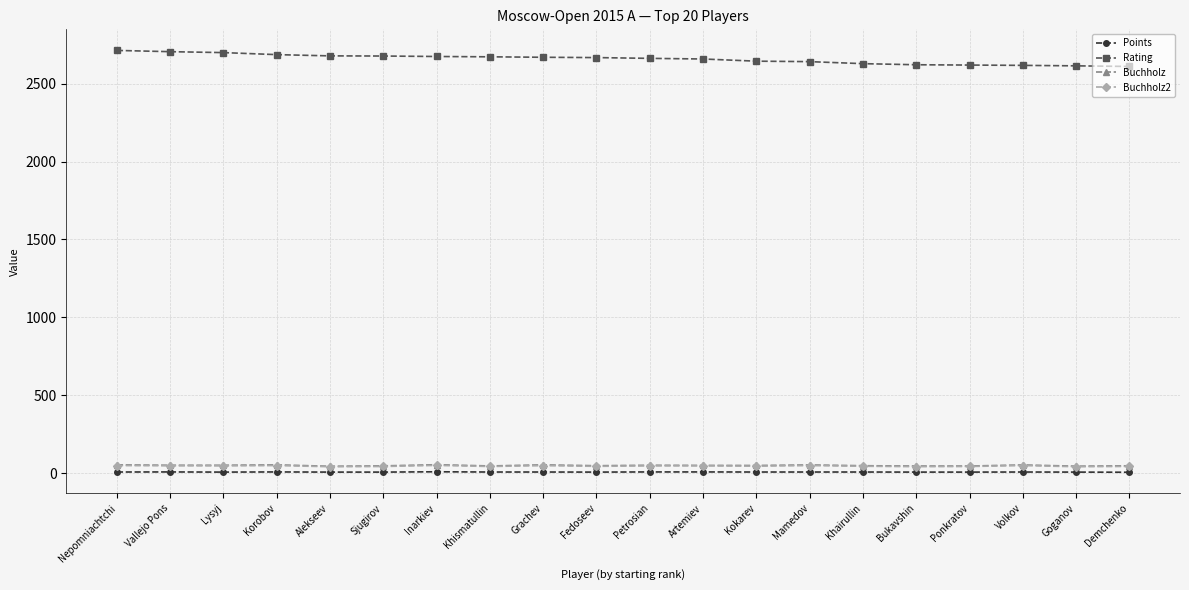

What are all the series names shown in the legend?

Points, Rating, Buchholz, Buchholz2